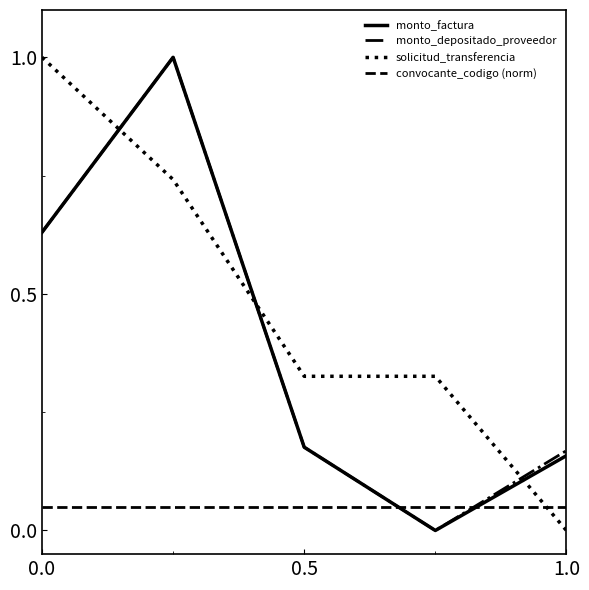

What is the maximum value for solicitud_transferencia?

1.0